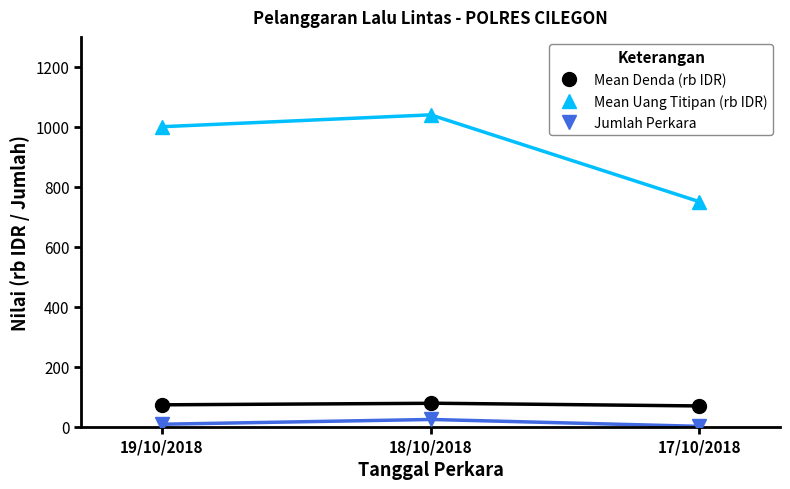

What is the minimum value for Jumlah Perkara?

1.0